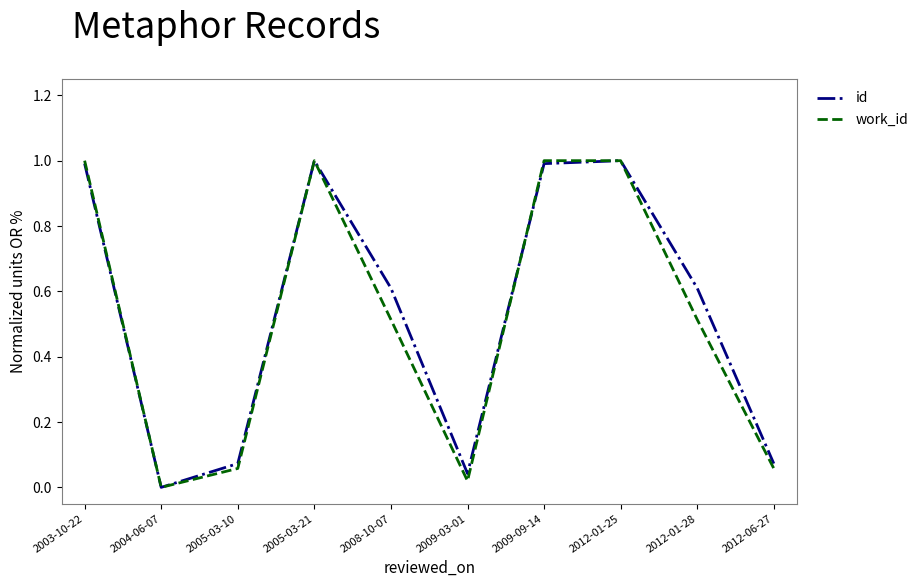

Between 2003-10-22 and 2012-06-27, which series saw the biggest shift?

work_id